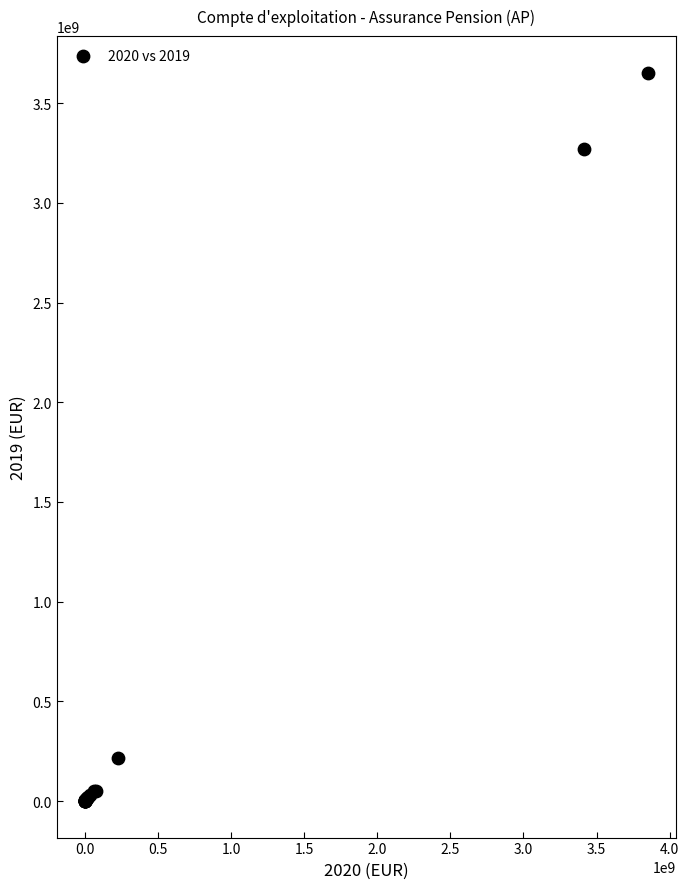

What Y value in the scatter plot is closest to 1826511511?

3270104811.6